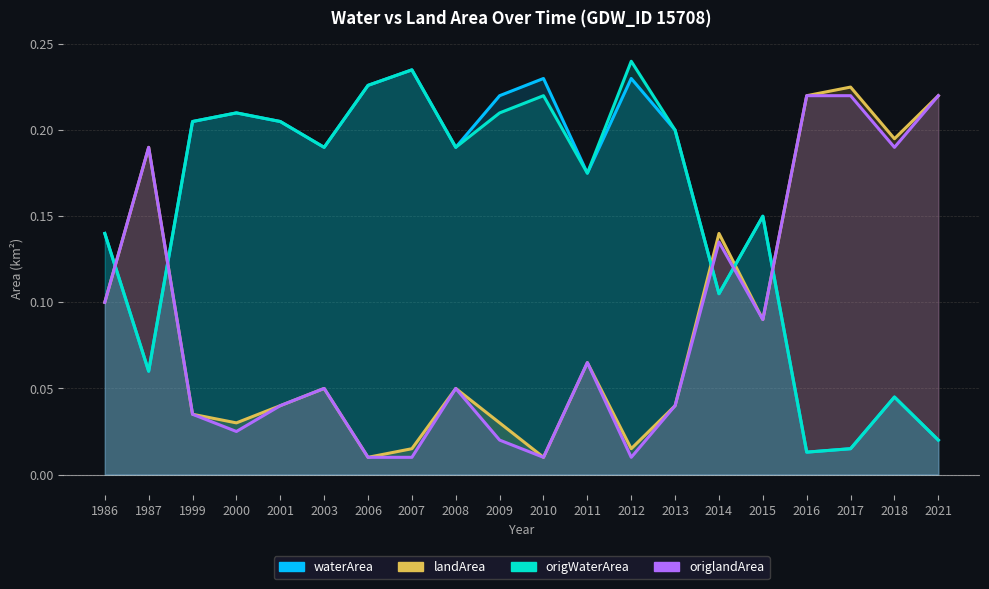

What is the spread (max minus min) of values at 1999?

0.2